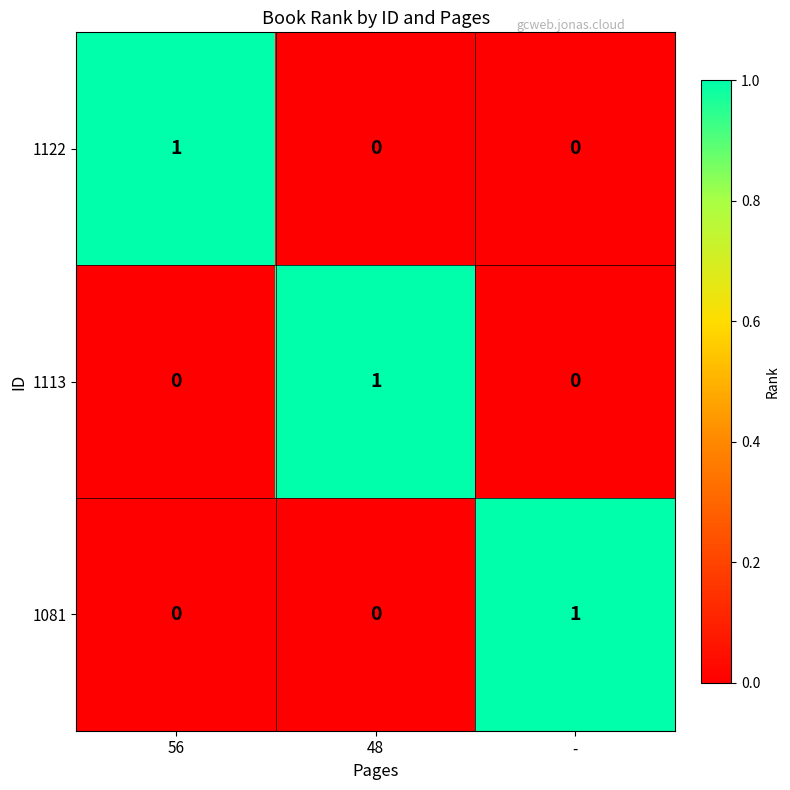

At which label does 1081 reach its peak?

-